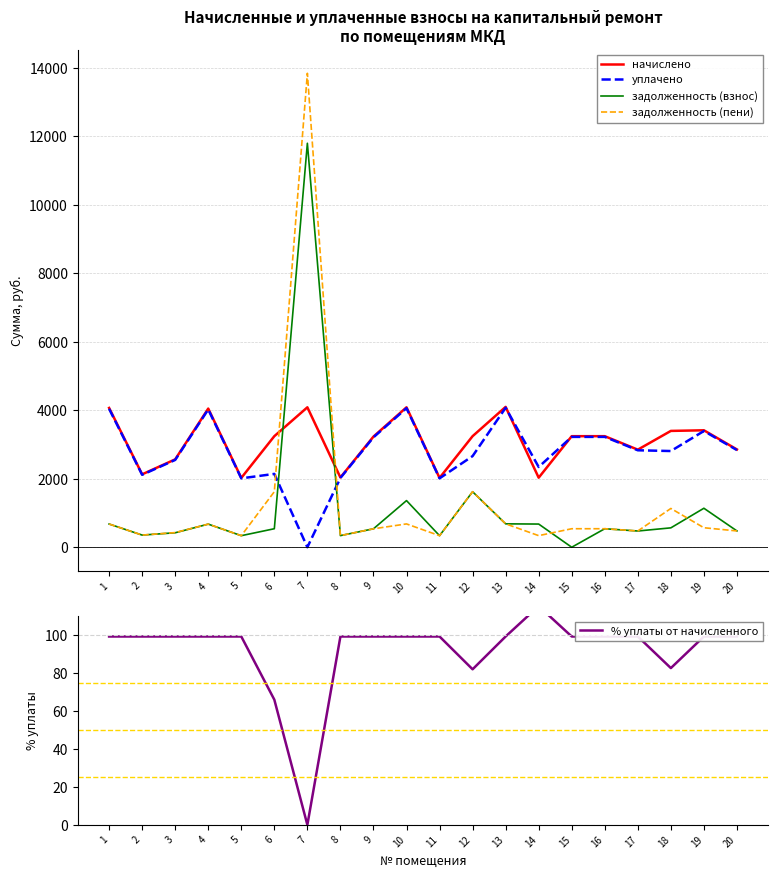

What is the sum of the % уплаты от начисленного values at 14 and 20?

214.8